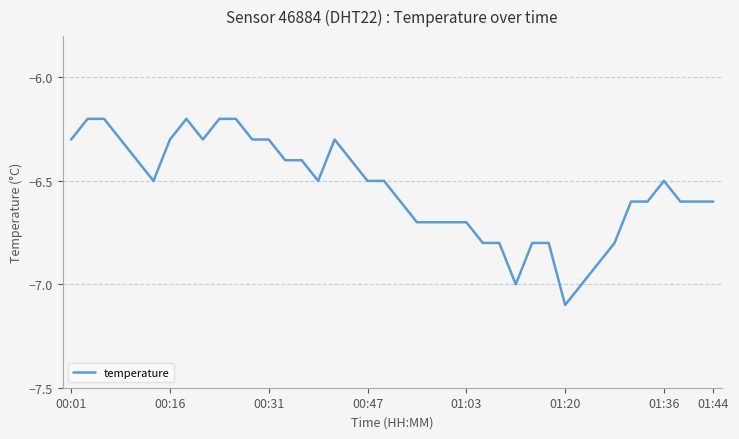

What is the greatest value displayed?

-6.2